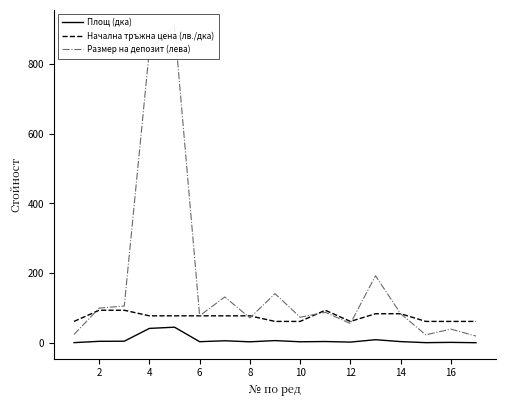

True or false: Начална тръжна цена (лв./дка) and Площ (дка) intersect in this chart.

False